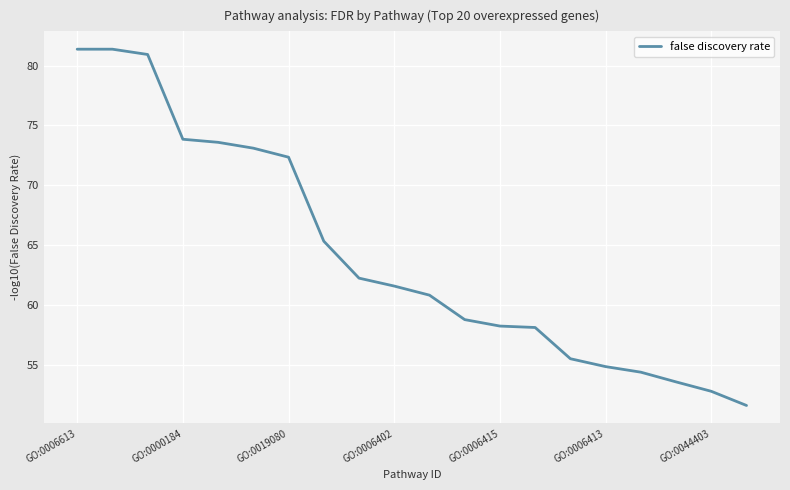

How many series are shown in this chart?

1